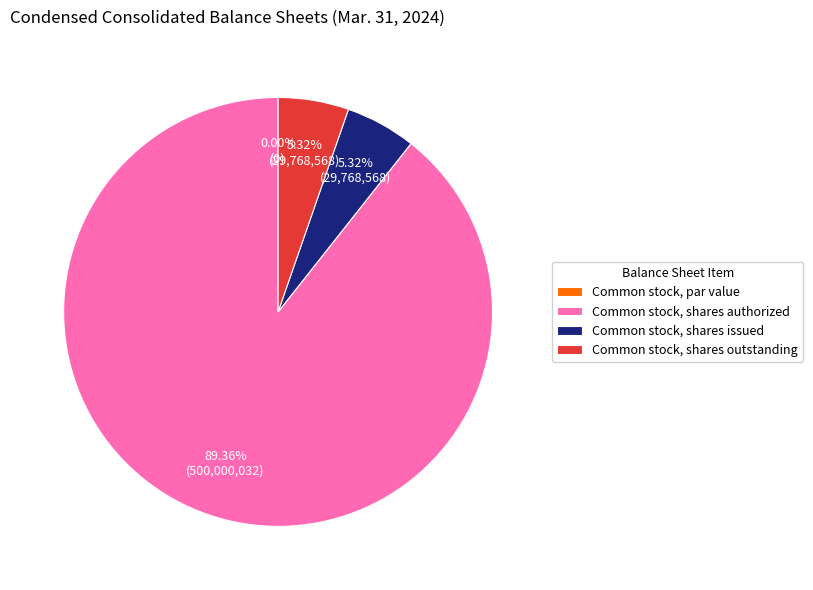

To the nearest percent, what is the average slice percentage?

25%